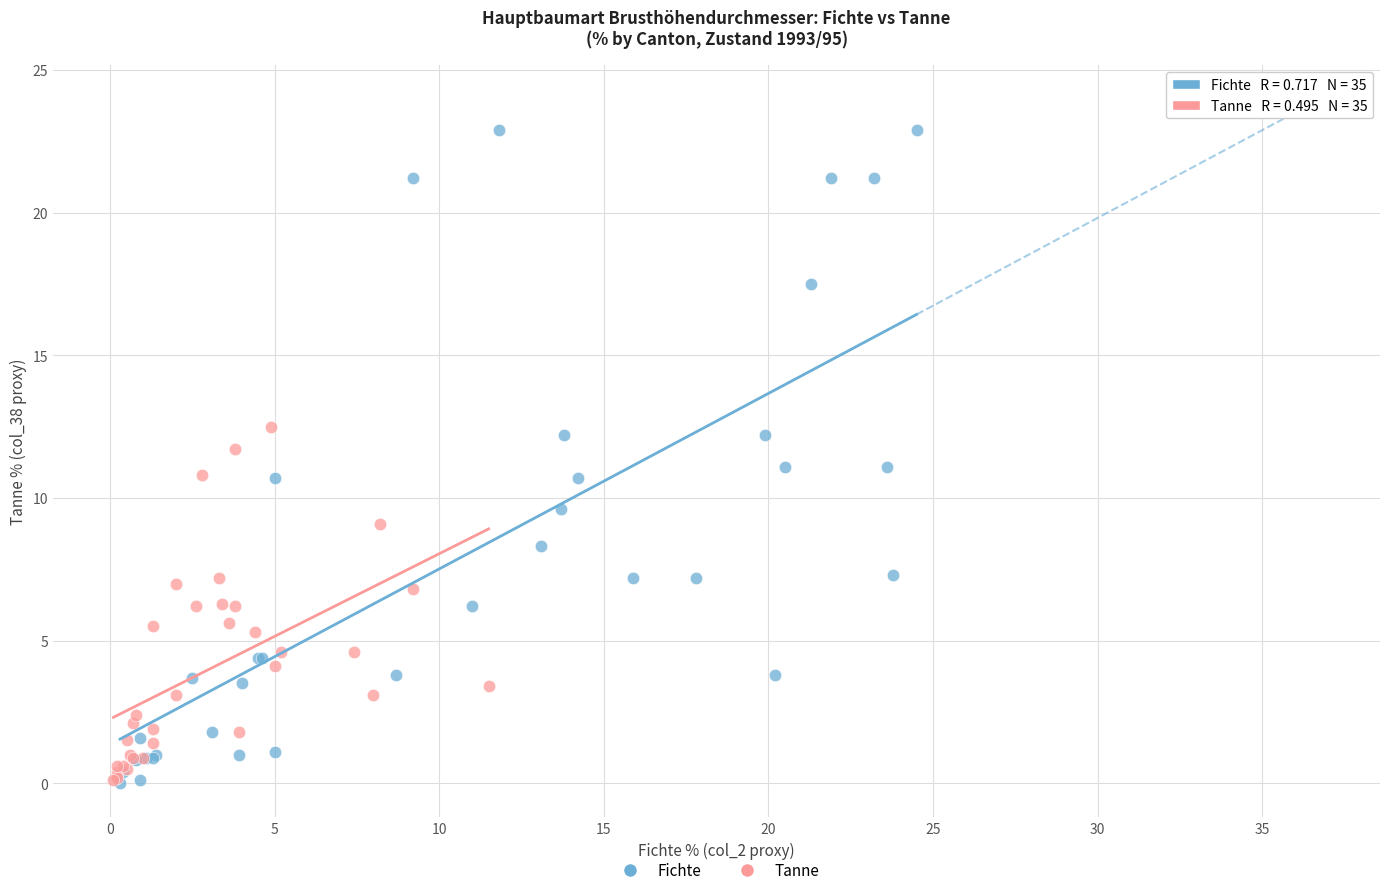

Which series reaches the maximum Y coordinate?

Fichte